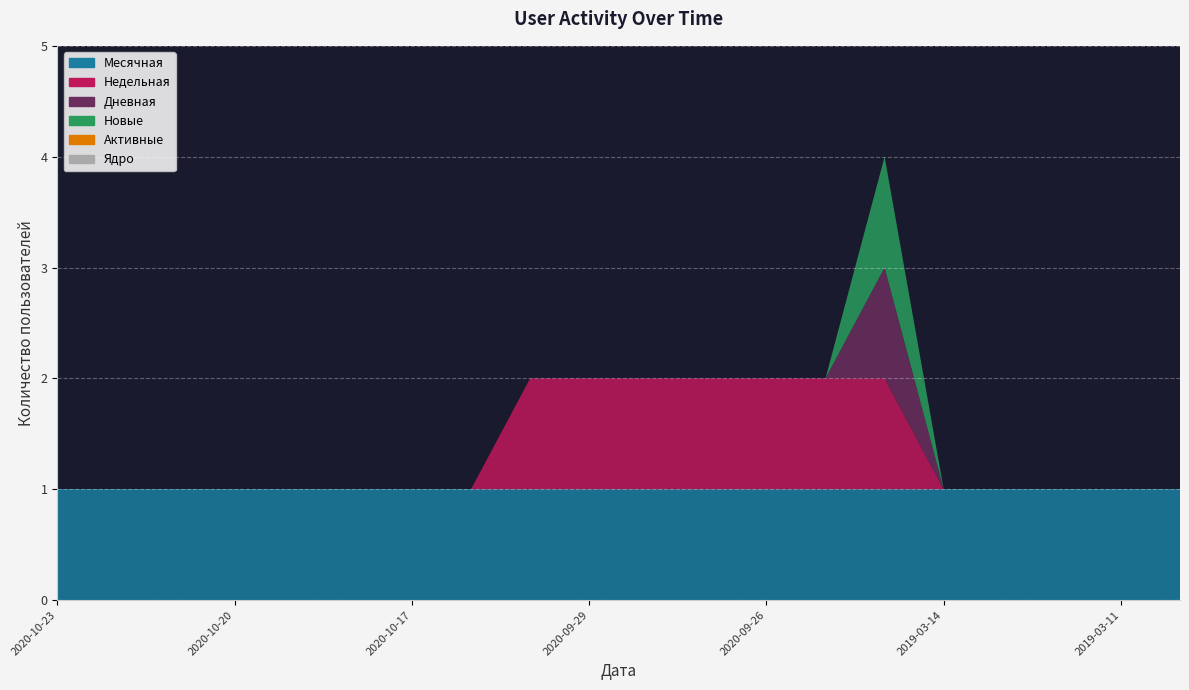

Reading left to right, transcribe all the data shown in this chart.

Месячная: 2020-10-23=1	2020-10-22=1	2020-10-21=1	2020-10-20=1	2020-10-19=1	2020-10-18=1	2020-10-17=1	2020-10-16=1	2020-09-30=1	2020-09-29=1	2020-09-28=1	2020-09-27=1	2020-09-26=1	2020-09-25=1	2020-09-24=1	2019-03-14=1	2019-03-13=1	2019-03-12=1	2019-03-11=1	2019-03-10=1
Недельная: 2020-10-23=0	2020-10-22=0	2020-10-21=0	2020-10-20=0	2020-10-19=0	2020-10-18=0	2020-10-17=0	2020-10-16=0	2020-09-30=1	2020-09-29=1	2020-09-28=1	2020-09-27=1	2020-09-26=1	2020-09-25=1	2020-09-24=1	2019-03-14=0	2019-03-13=0	2019-03-12=0	2019-03-11=0	2019-03-10=0
Дневная: 2020-10-23=0	2020-10-22=0	2020-10-21=0	2020-10-20=0	2020-10-19=0	2020-10-18=0	2020-10-17=0	2020-10-16=0	2020-09-30=0	2020-09-29=0	2020-09-28=0	2020-09-27=0	2020-09-26=0	2020-09-25=0	2020-09-24=1	2019-03-14=0	2019-03-13=0	2019-03-12=0	2019-03-11=0	2019-03-10=0
Новые: 2020-10-23=0	2020-10-22=0	2020-10-21=0	2020-10-20=0	2020-10-19=0	2020-10-18=0	2020-10-17=0	2020-10-16=0	2020-09-30=0	2020-09-29=0	2020-09-28=0	2020-09-27=0	2020-09-26=0	2020-09-25=0	2020-09-24=1	2019-03-14=0	2019-03-13=0	2019-03-12=0	2019-03-11=0	2019-03-10=0
Активные: 2020-10-23=0	2020-10-22=0	2020-10-21=0	2020-10-20=0	2020-10-19=0	2020-10-18=0	2020-10-17=0	2020-10-16=0	2020-09-30=0	2020-09-29=0	2020-09-28=0	2020-09-27=0	2020-09-26=0	2020-09-25=0	2020-09-24=0	2019-03-14=0	2019-03-13=0	2019-03-12=0	2019-03-11=0	2019-03-10=0
Ядро: 2020-10-23=0	2020-10-22=0	2020-10-21=0	2020-10-20=0	2020-10-19=0	2020-10-18=0	2020-10-17=0	2020-10-16=0	2020-09-30=0	2020-09-29=0	2020-09-28=0	2020-09-27=0	2020-09-26=0	2020-09-25=0	2020-09-24=0	2019-03-14=0	2019-03-13=0	2019-03-12=0	2019-03-11=0	2019-03-10=0